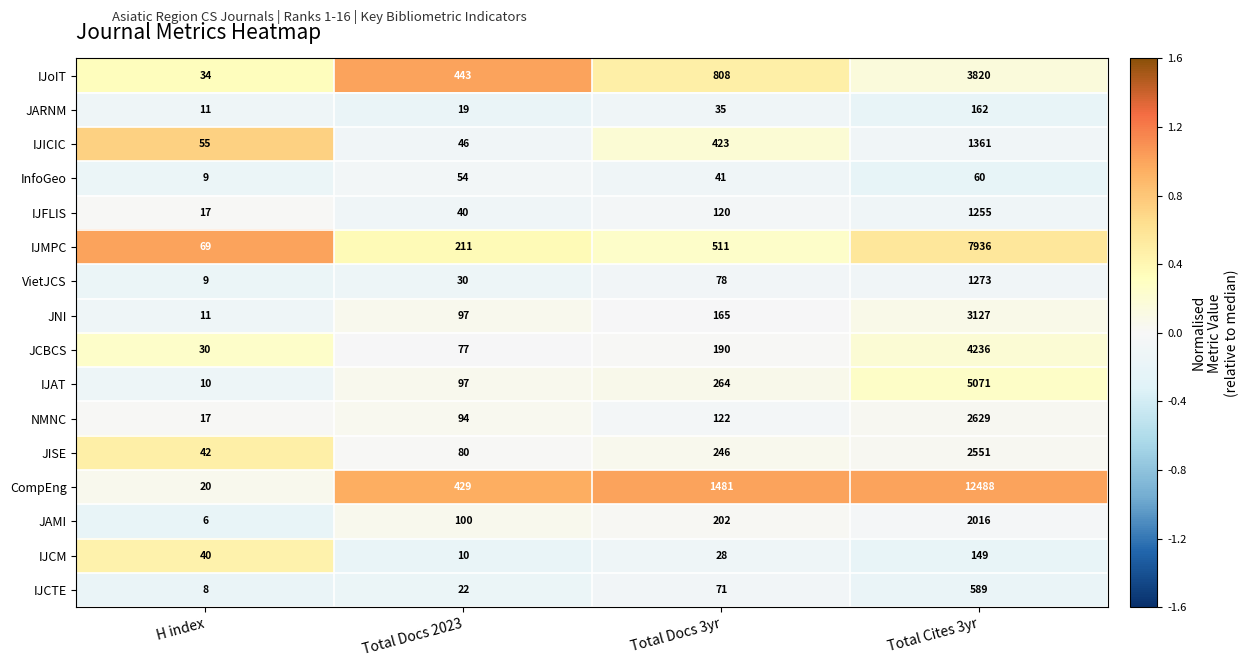

What value does the CompEng series have at Total Cites 3yr, to the nearest 50?

12500